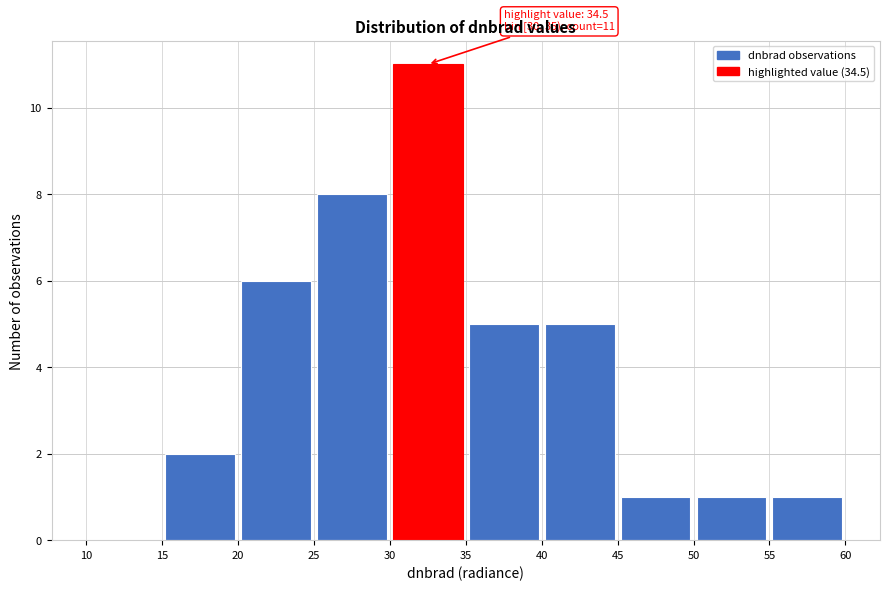

Which range on the x-axis has the tallest bar?

30 to 35